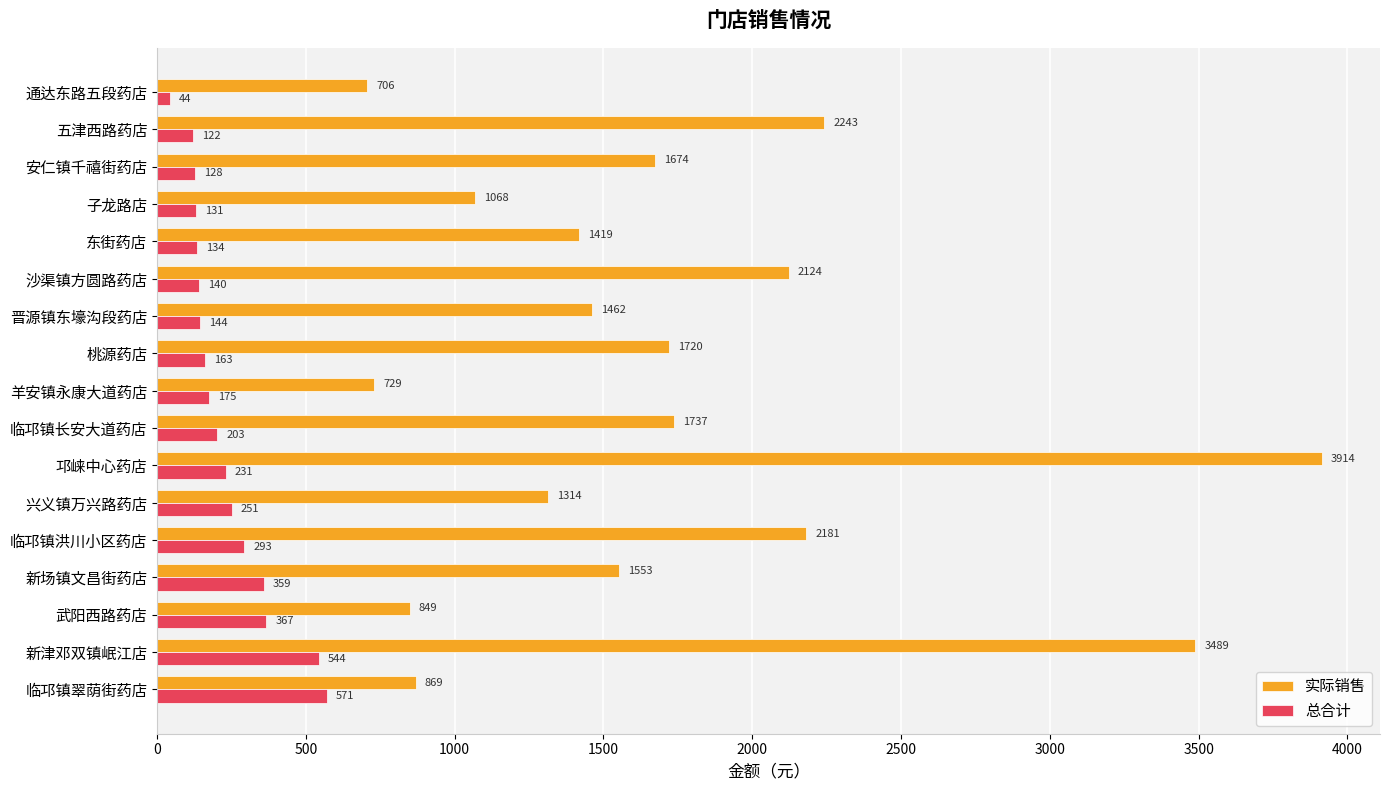

The 总合计 series shows 202.7 at 临邛镇长安大道药店. True or false?

True